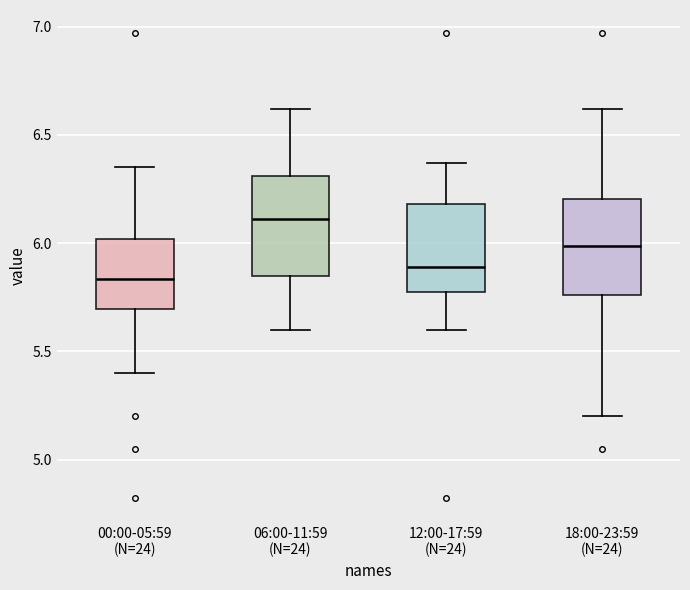

Reading left to right, read every box against the y-axis: the position of its median line, the range the box covers, and the ends of its whiskers. The values are not printed on the chart, so give them approximately, as read against the axis.

00:00-05:59 (N=24): median 5.85, box 5.70 to 6.00, whiskers 5.40 to 6.35
06:00-11:59 (N=24): median 6.10, box 5.85 to 6.30, whiskers 5.60 to 6.60
12:00-17:59 (N=24): median 5.90, box 5.75 to 6.20, whiskers 5.60 to 6.35
18:00-23:59 (N=24): median 6.00, box 5.75 to 6.20, whiskers 5.20 to 6.60